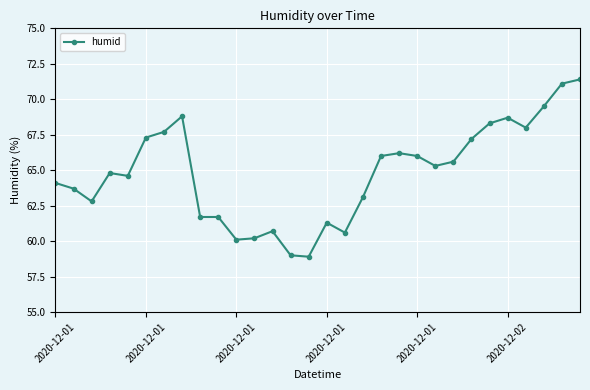

What is the greatest value displayed?

71.4